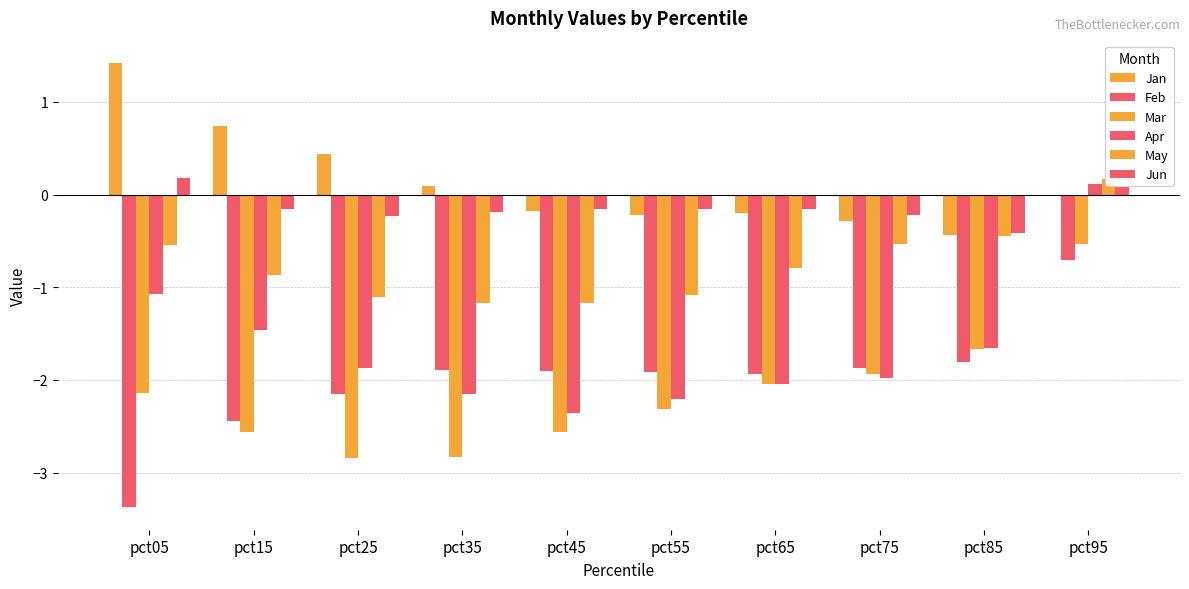

True or false: Apr has a value of 0.1 at pct95.

True